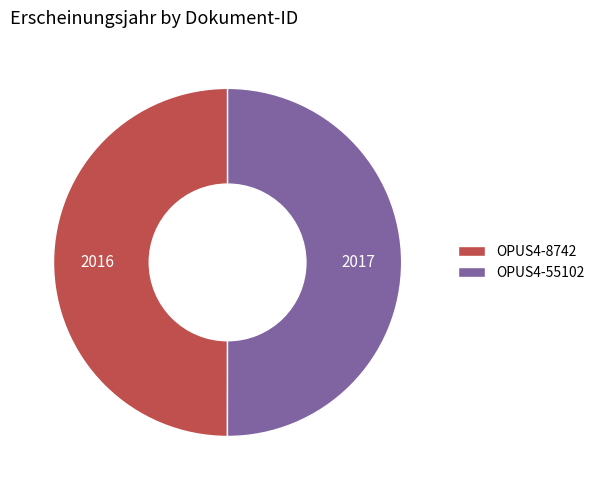

Approximately how many times larger is the value at OPUS4-55102 compared to OPUS4-8742?

1.0